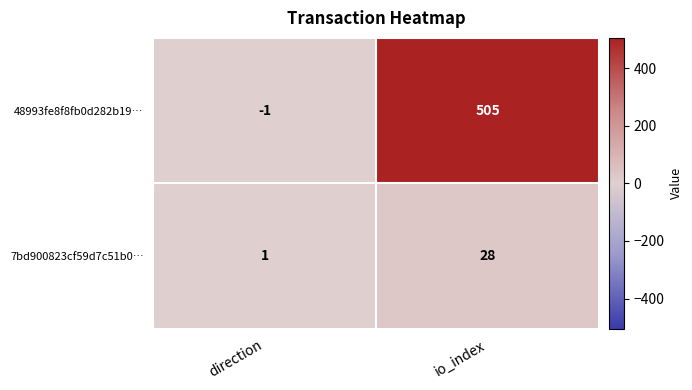

Reading left to right, list all the values displayed in this chart.

48993fe8f8fb0d282b19…: direction=-1	io_index=505
7bd900823cf59d7c51b0…: direction=1	io_index=28